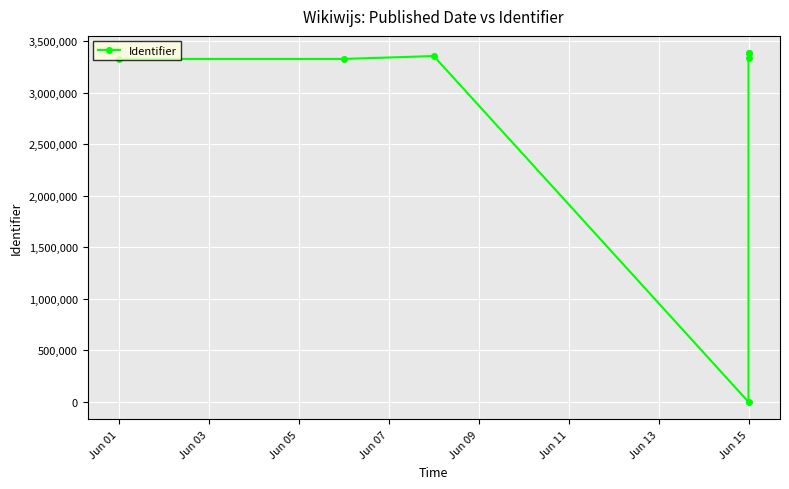

What is the change in value from Jun 03 to Jun 09?

+54326